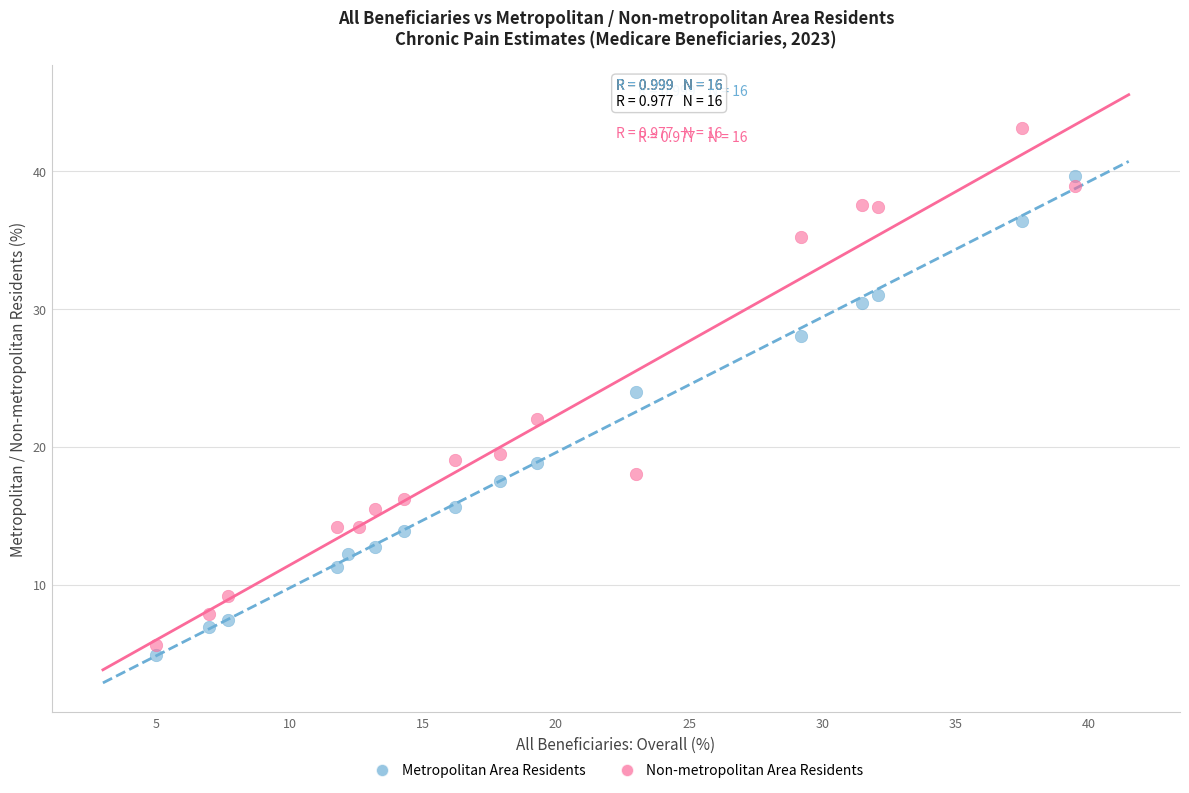

Which series has the largest Y range (max minus min)?

Non-metropolitan Area Residents